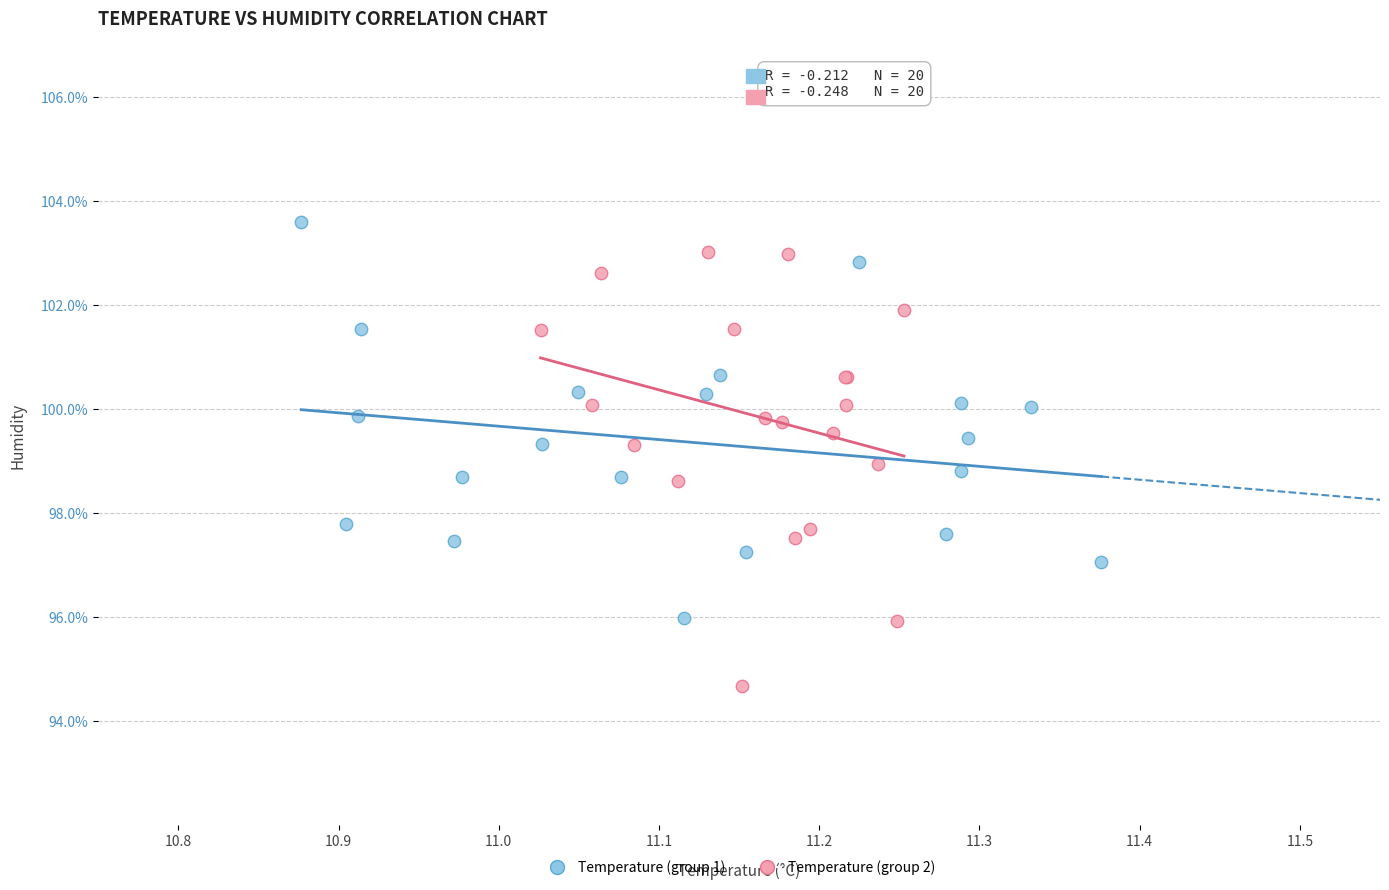

Which series contains the highest Y value?

Temperature (group 1)